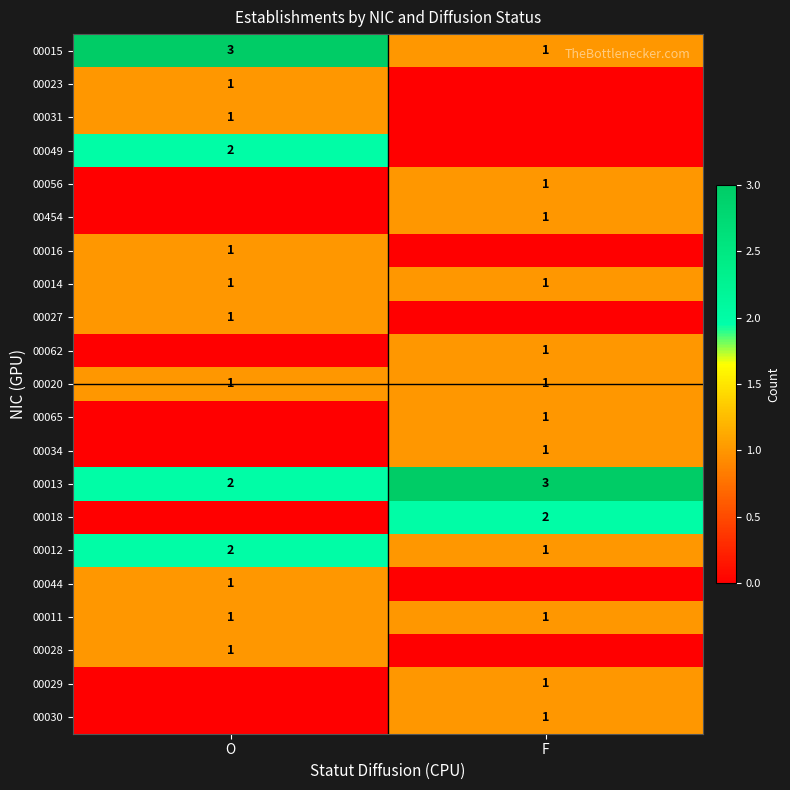

The value of 00023 at O is 1. True or false?

True